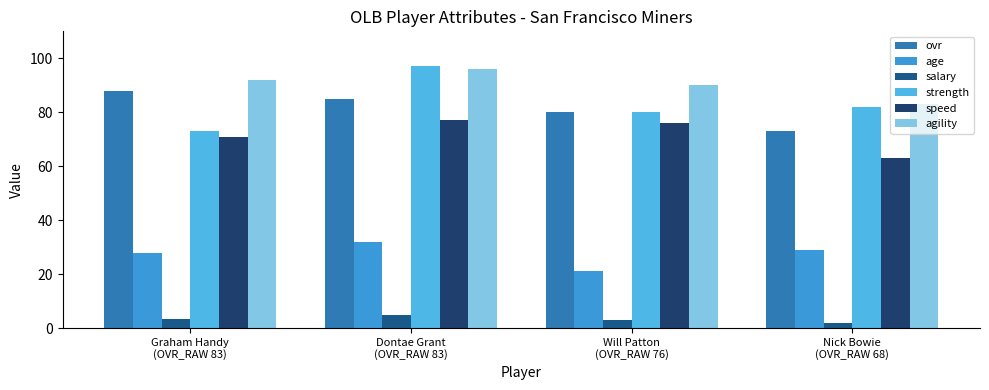

True or false: agility has a value of 61.9 at Dontae Grant
(OVR_RAW 83).

False